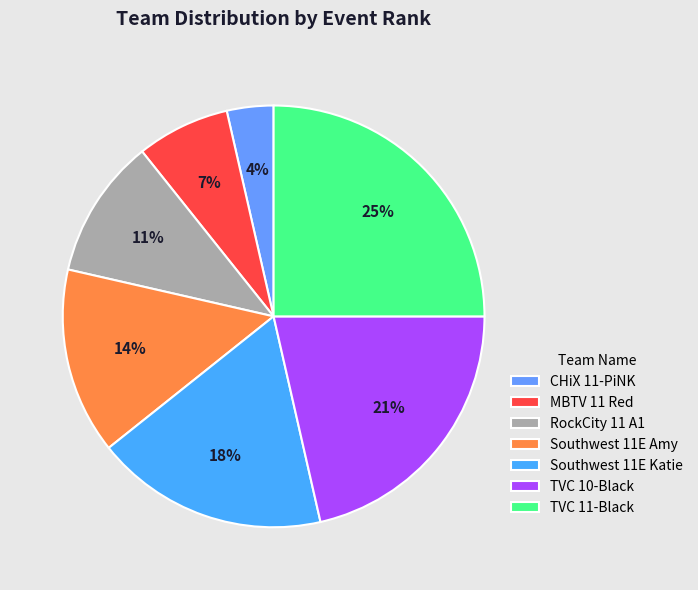

Which has a higher value, TVC 11-Black or TVC 10-Black?

TVC 11-Black